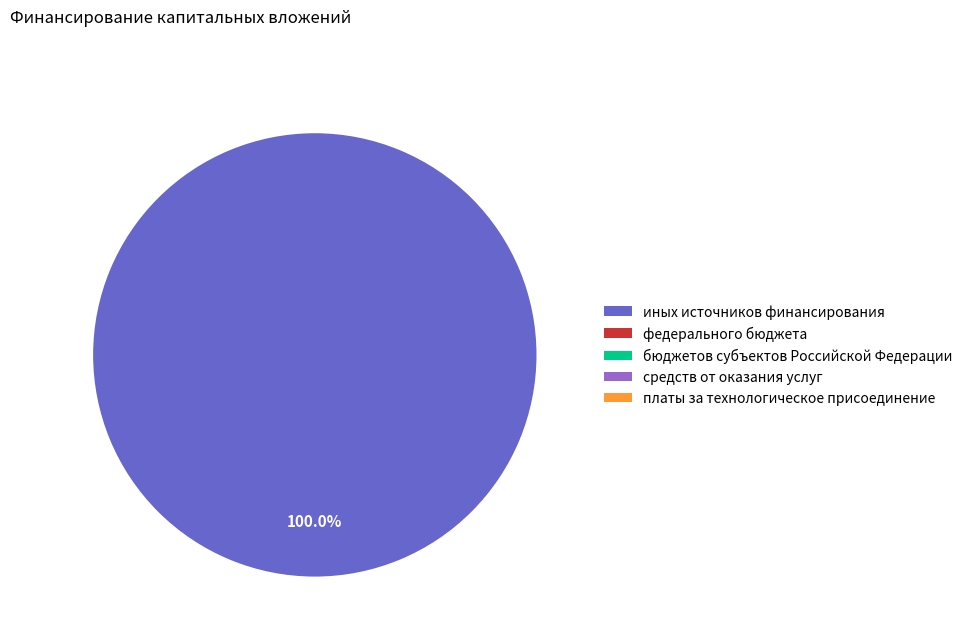

Which category accounts for the majority?

иных источников финансирования